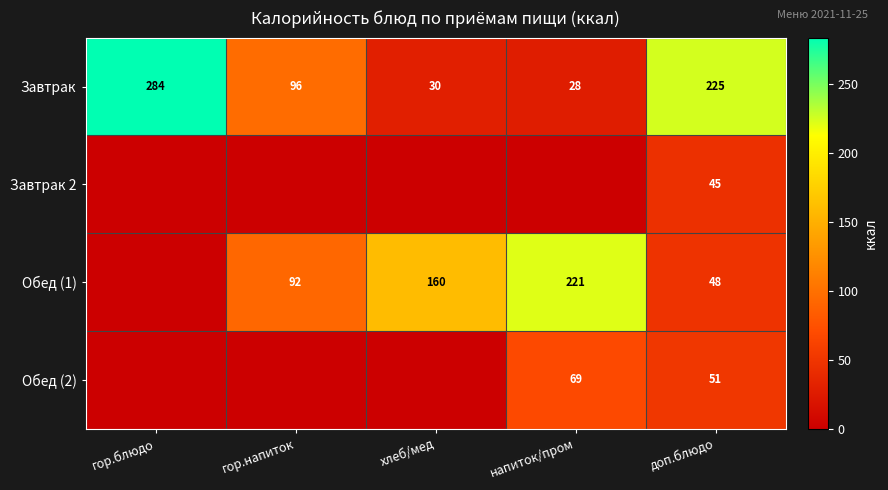

At which label does Завтрак reach its peak?

гор.блюдо